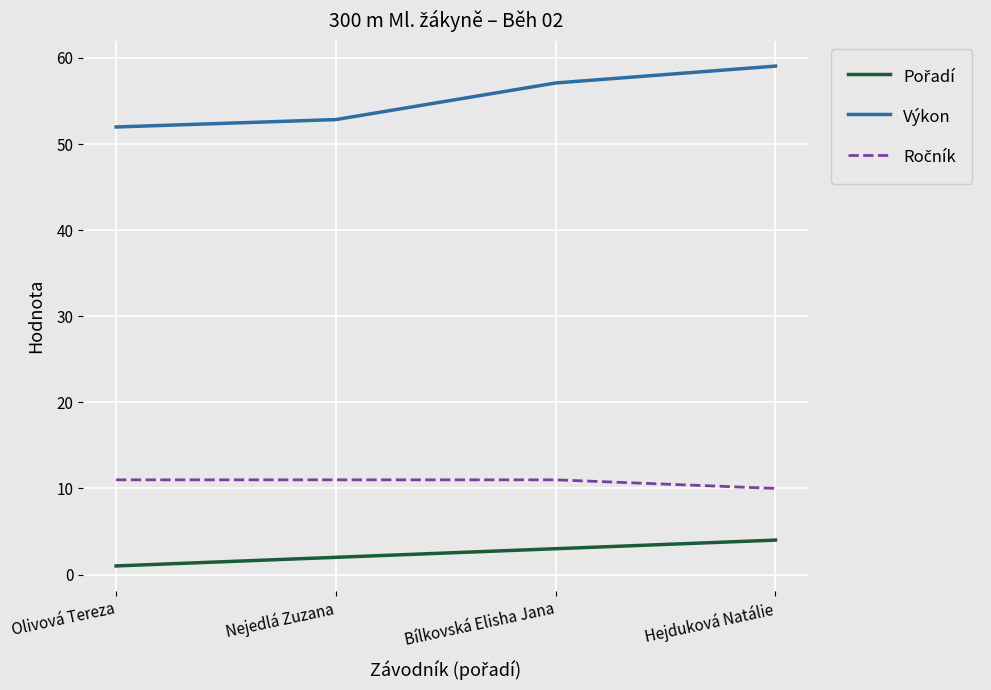

Which series changed the most between Olivová Tereza and Bílkovská Elisha Jana?

Výkon